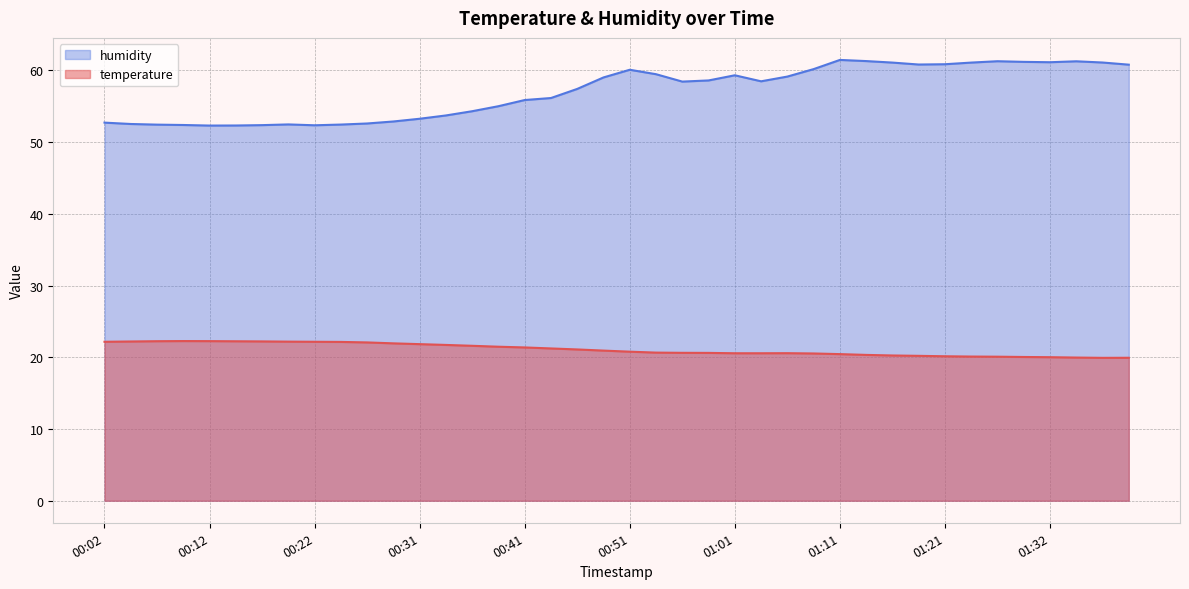

Which series has the largest total across all categories?

humidity